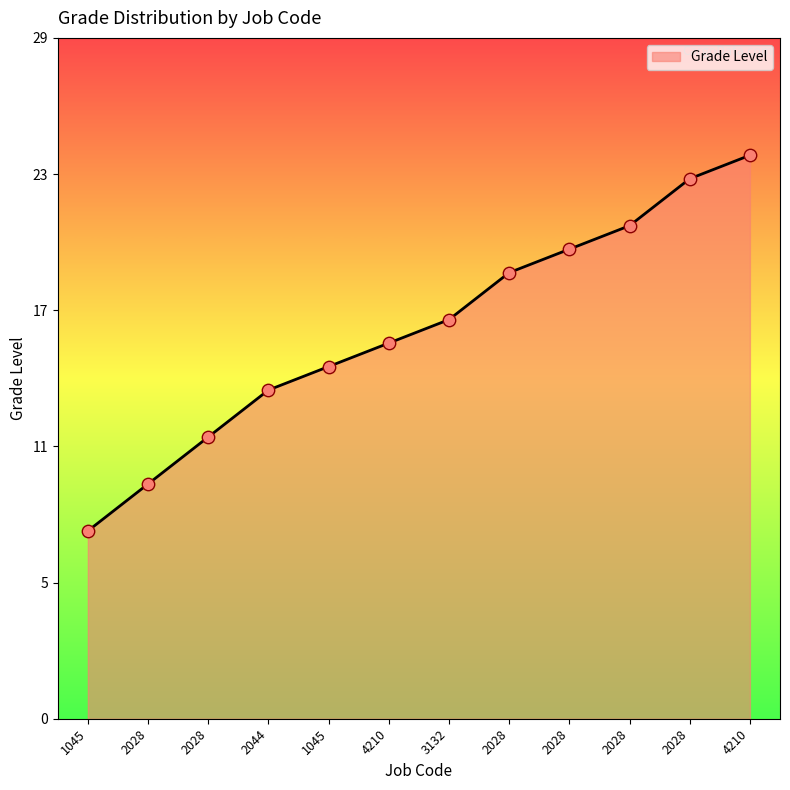

What is the change in value from 4210 to 4210?

+8